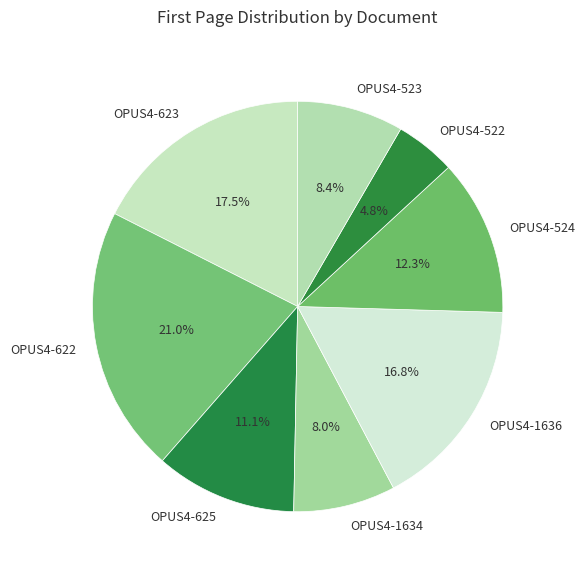

What is the smallest slice in the pie chart?

OPUS4-522